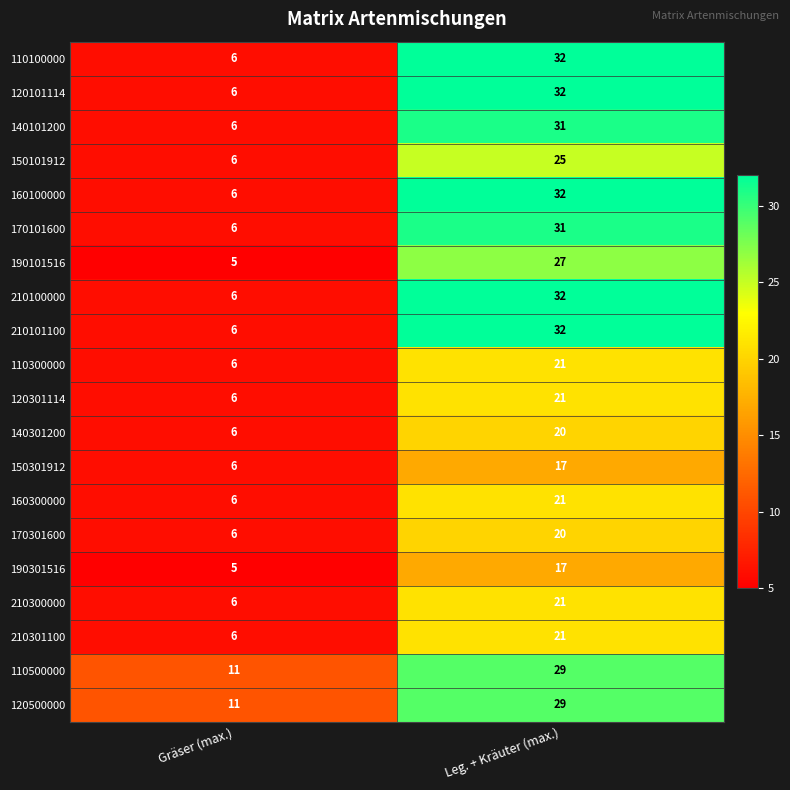

Is it true that 210101100 equals 8 at Gräser (max.)?

False